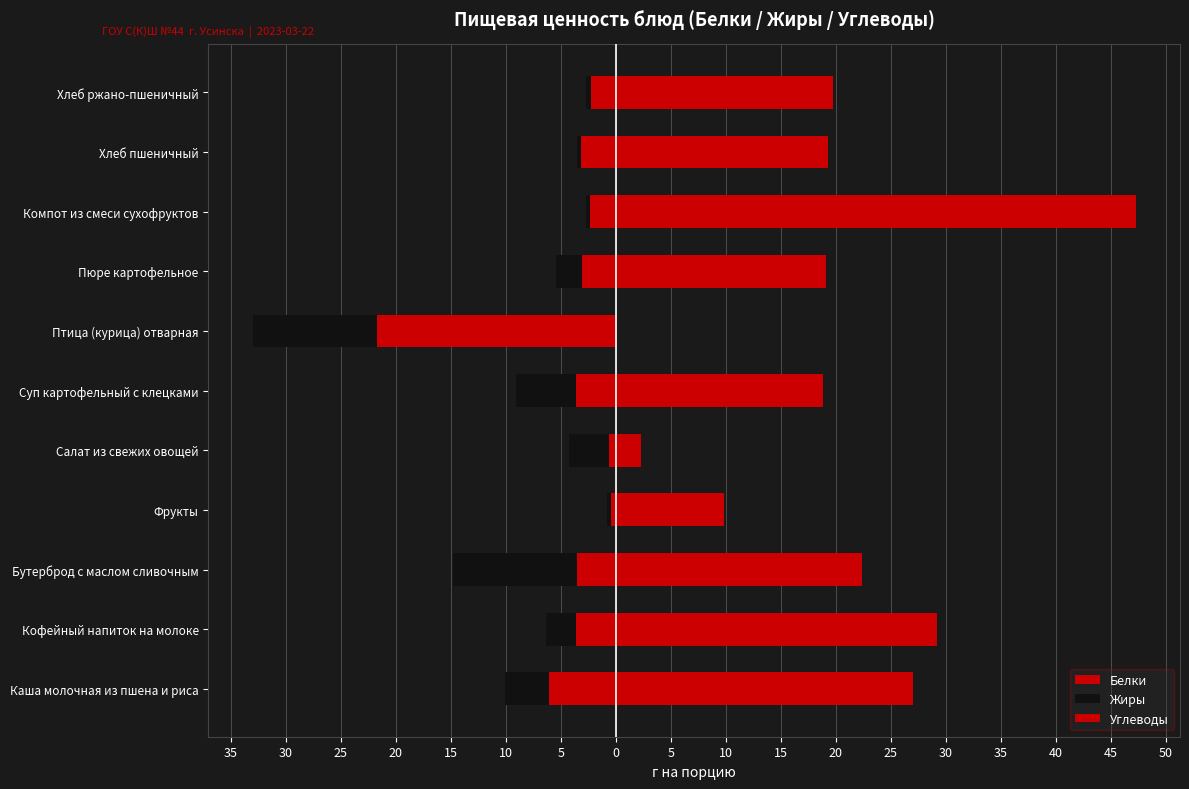

How many values in the Белки series are below -3?

7